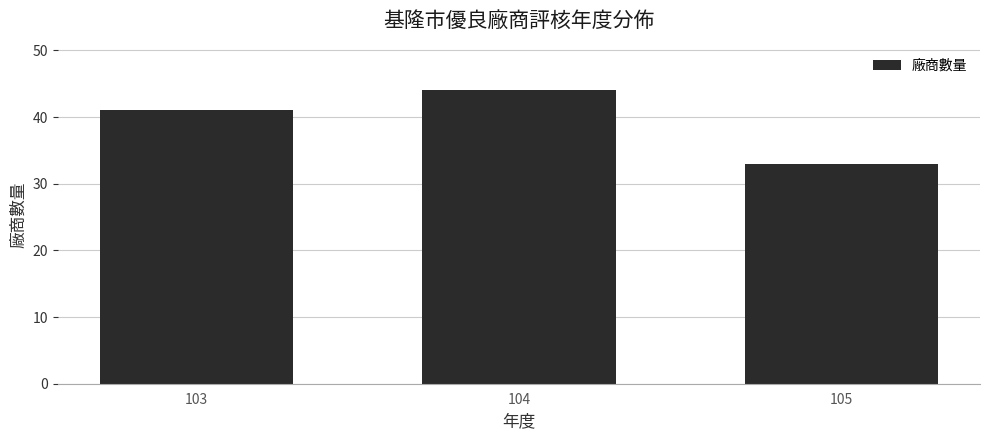

Reading left to right, what are all the values shown in this chart?

41	44	33